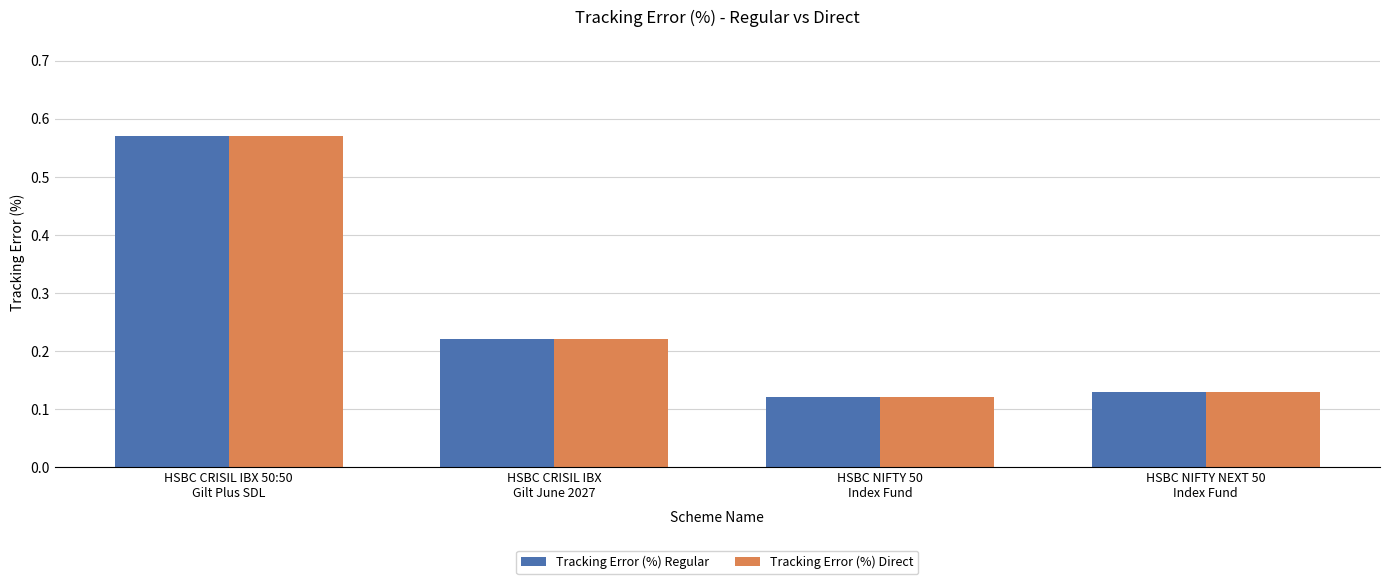

How many Tracking Error (%) Regular values are between 0 and 1?

4